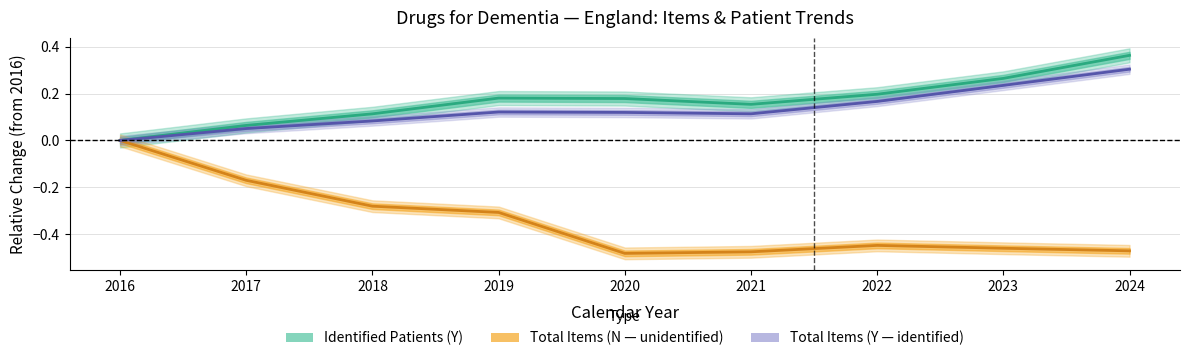

At which category does Identified Patients (Y) reach its first local peak?

2019